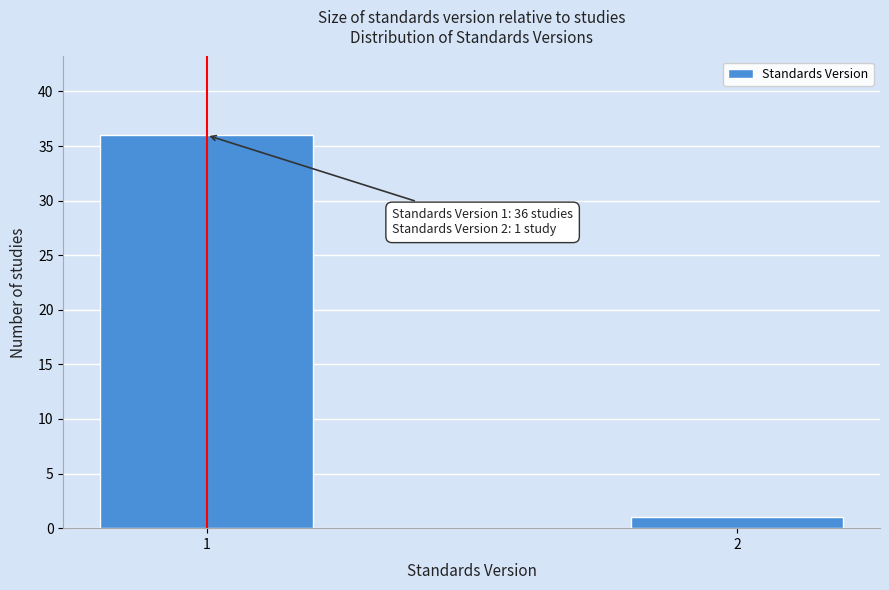

Reading left to right, transcribe all the data shown in this chart.

1=36	2=1